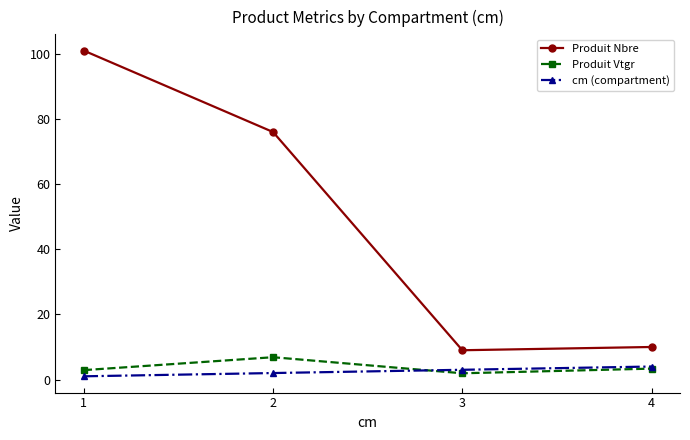

Reading left to right, list all the values displayed in this chart.

Produit Nbre: 1=101.0	2=76.0	3=9.0	4=10.0
Produit Vtgr: 1=2.9	2=6.9	3=1.9	4=3.4
cm (compartment): 1=1.0	2=2.0	3=3.0	4=4.0